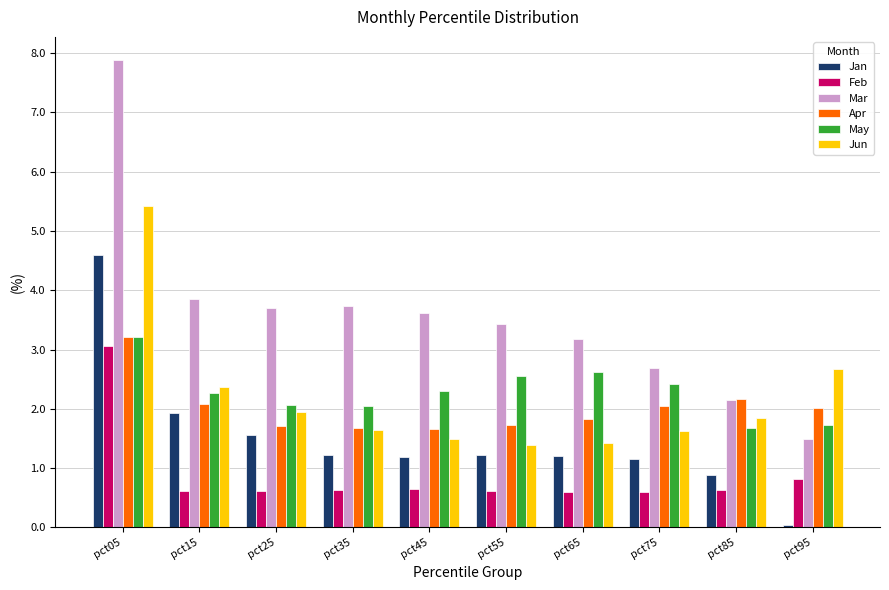

Between pct65 and pct95, which series saw the biggest shift?

Mar